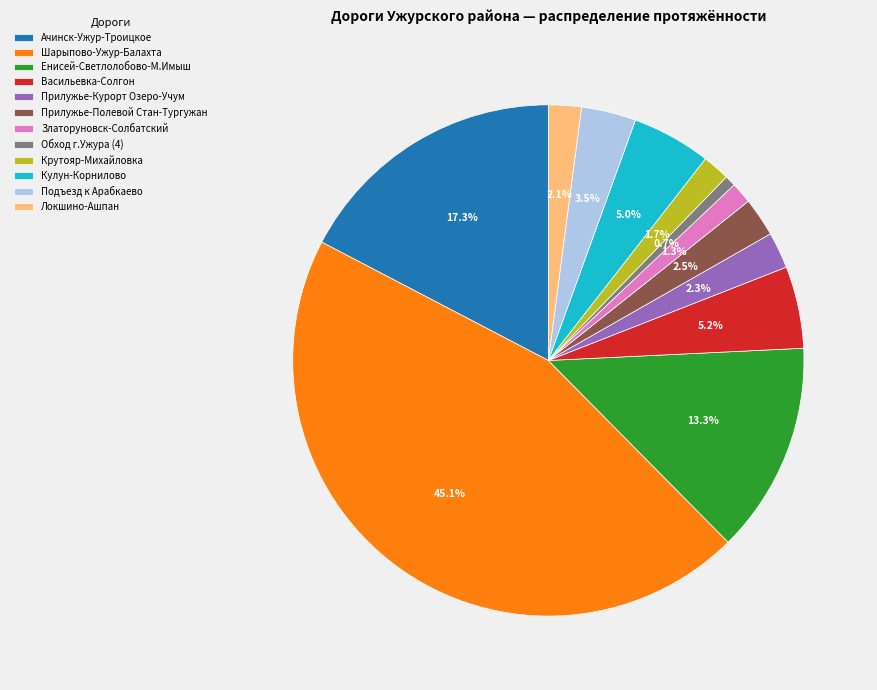

To the nearest percent, what is the difference between the Прилужье-Курорт Озеро-Учум and Ачинск-Ужур-Троицкое slice percentages?

15%